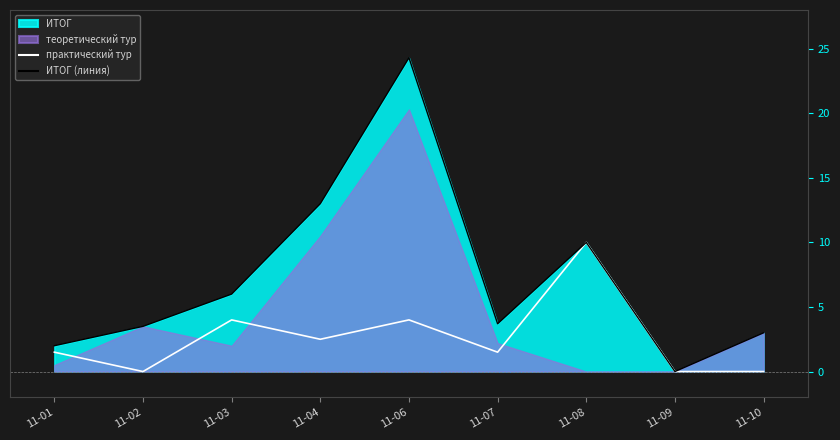

Which category has the lowest value in the ИТОГ (линия) series?

11-09